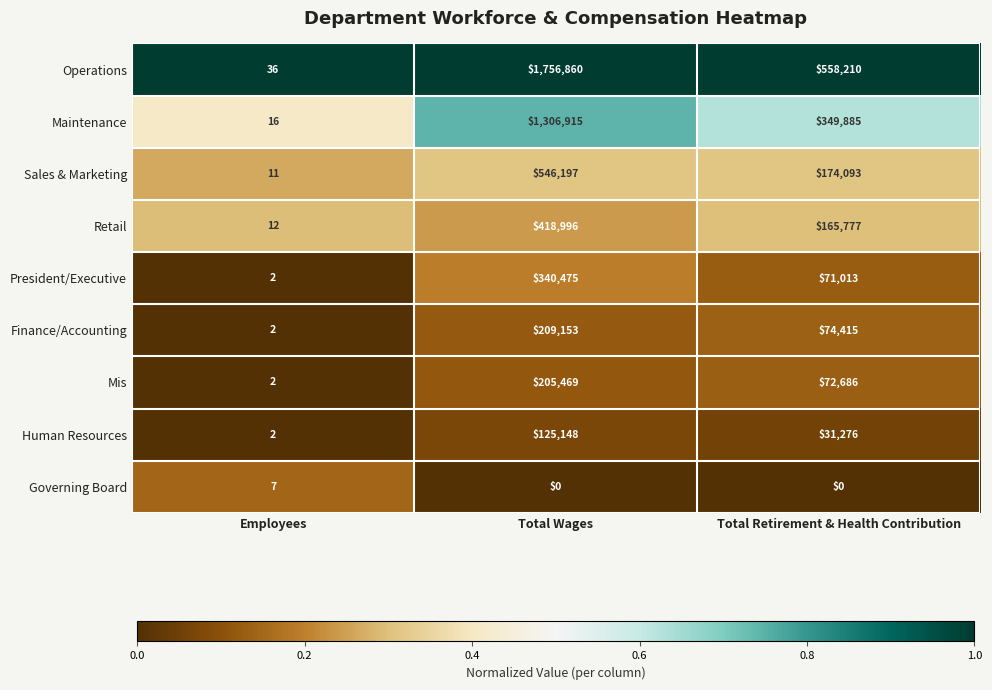

How many Mis values are between 2 and 205469?

3